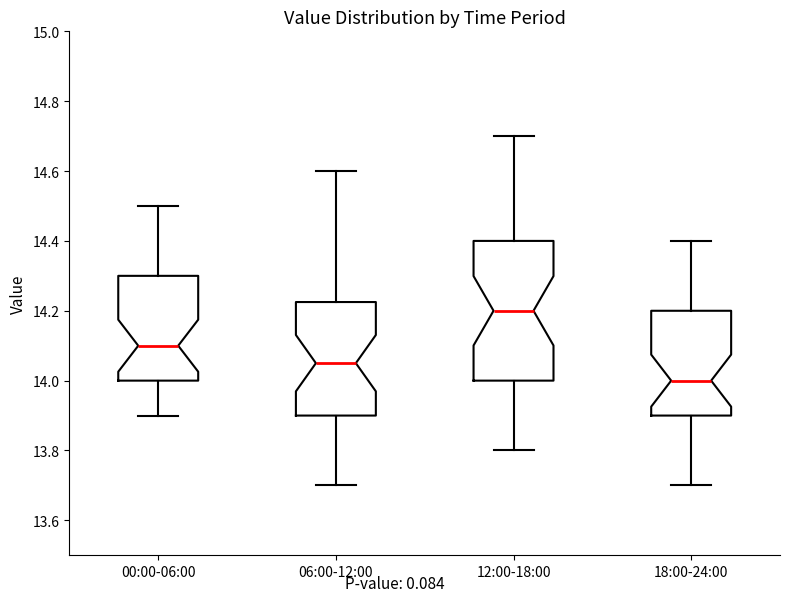

Comparing the boxes themselves (not the whiskers), which one is the tallest?

12:00-18:00